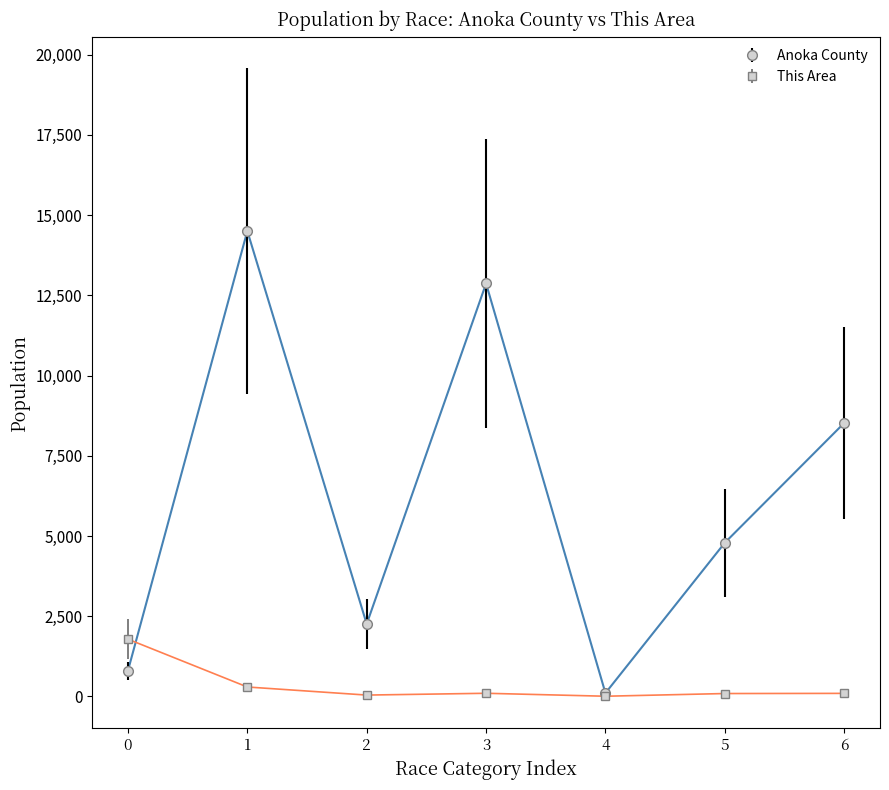

Rank the series at 5 from highest to lowest value.

Anoka County, This Area